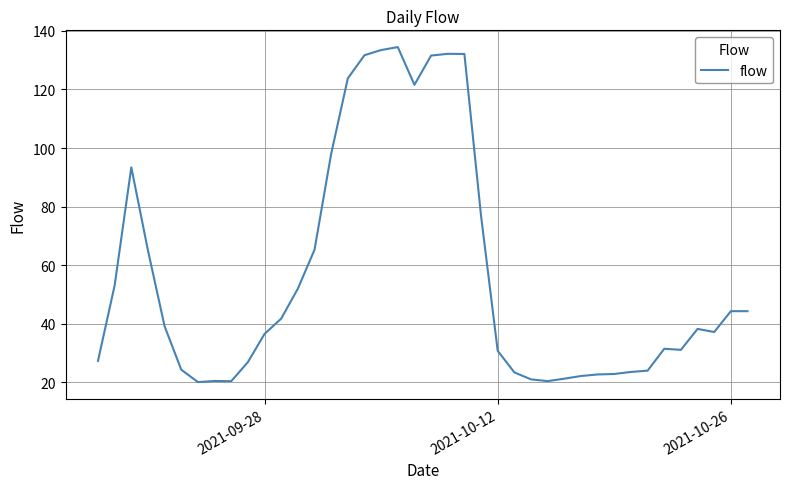

What is the smallest value displayed?

20.0